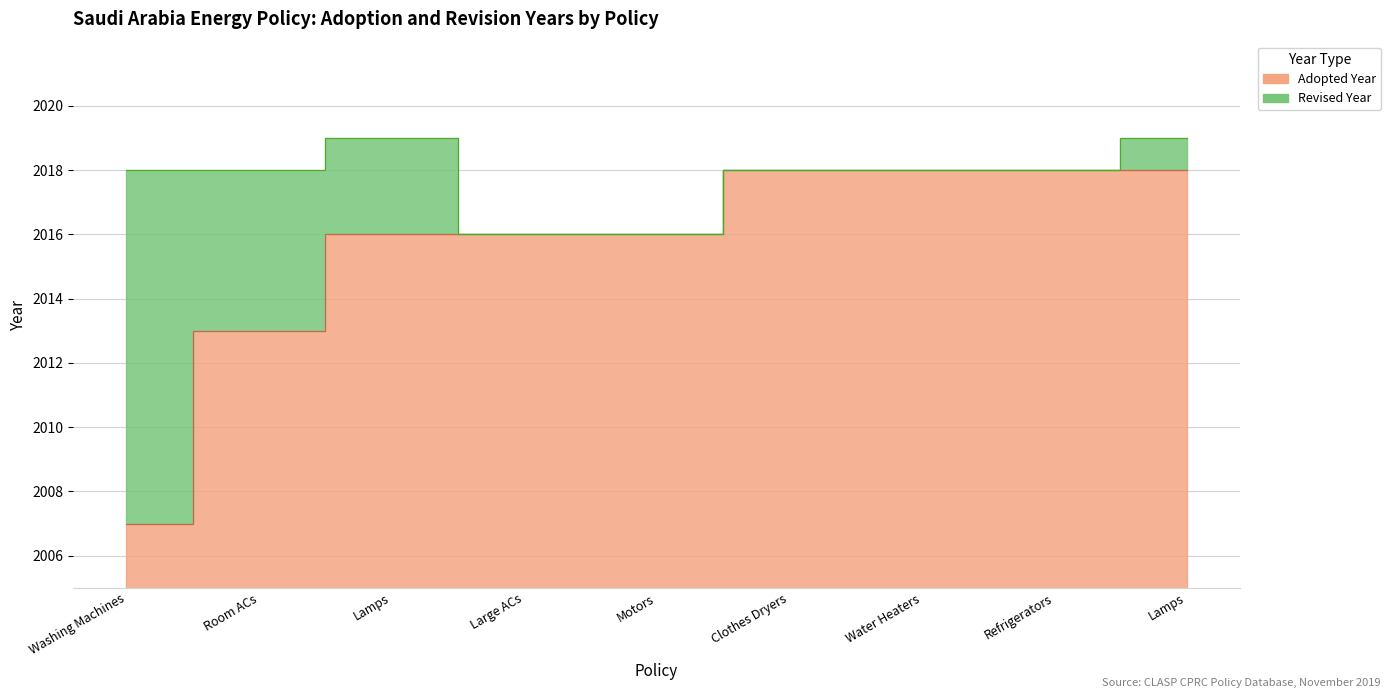

Rank the categories by value from lowest to highest.

Washing Machines, Room ACs, Lamps, Large ACs, Motors, Clothes Dryers, Water Heaters, Refrigerators, Lamps